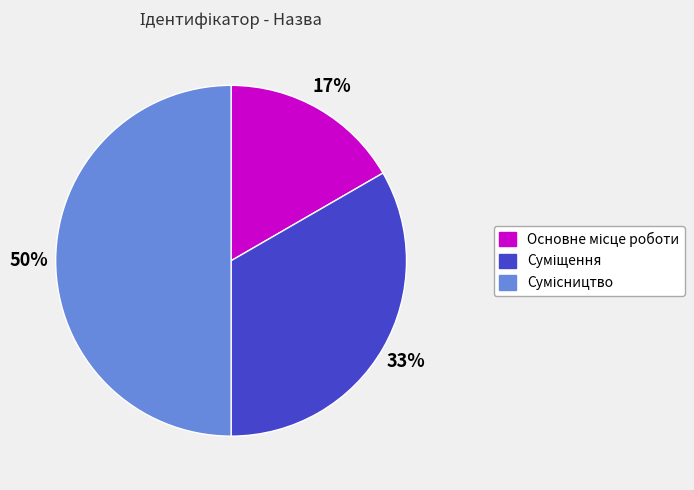

To the nearest percent, what is the difference between the largest and smallest slice percentages?

33%